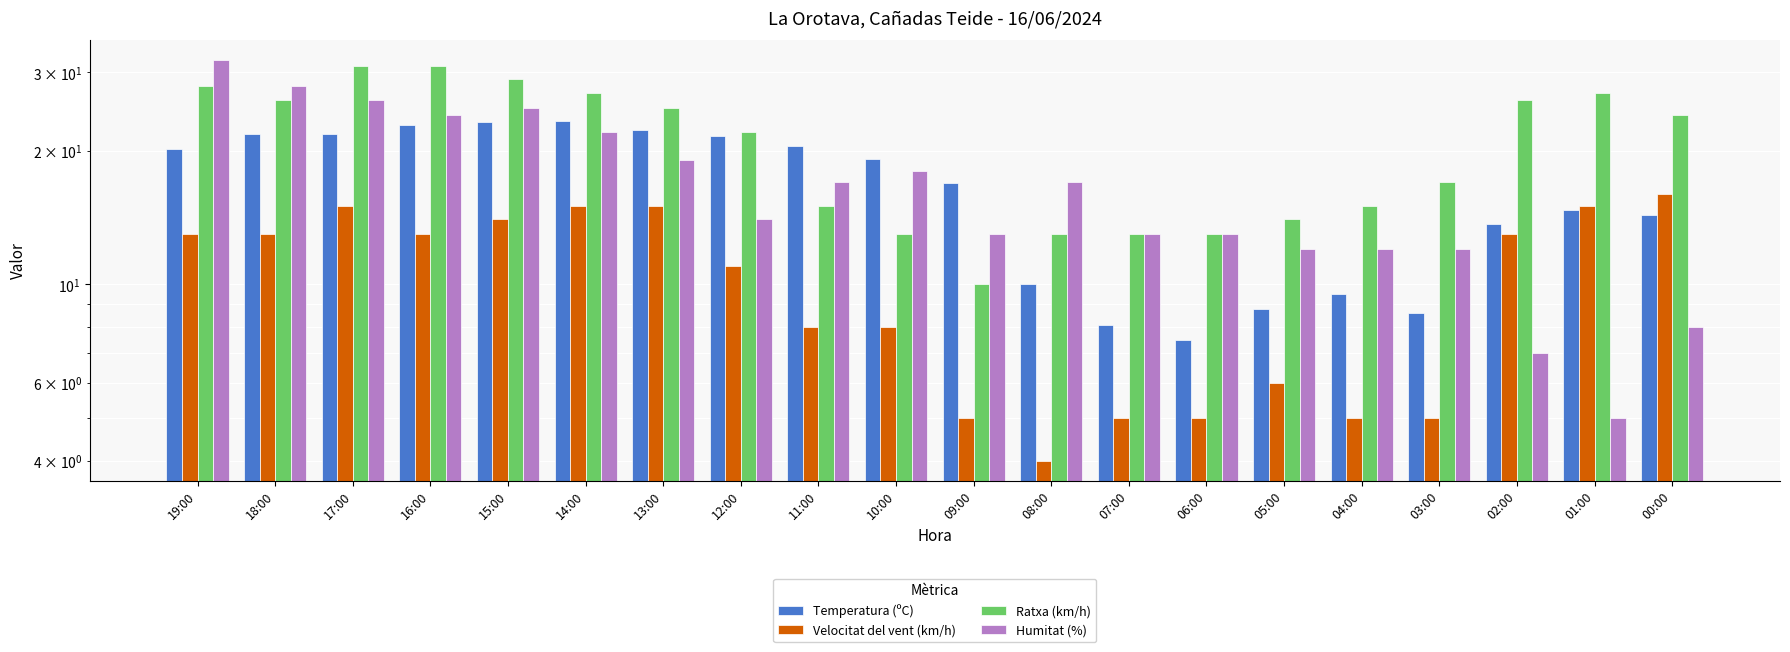

What is the label of the 18th bar from the right?

17:00